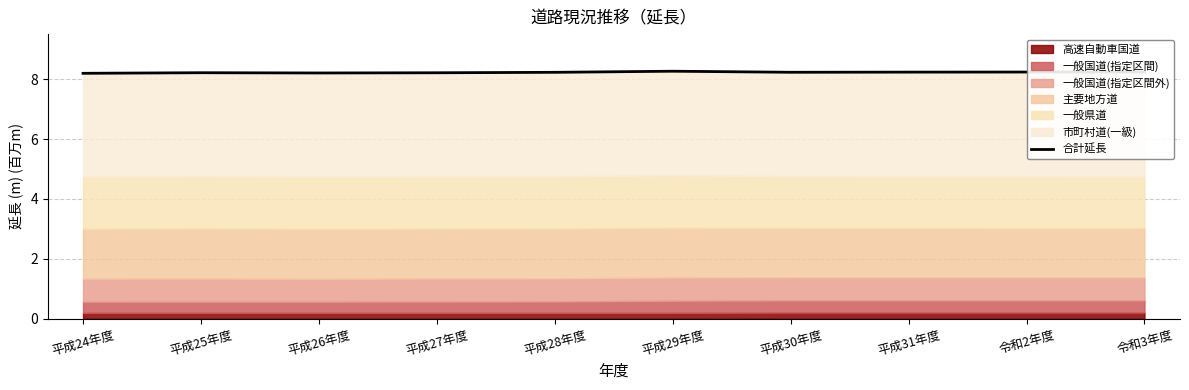

What is the maximum value shown in the chart?

8.3